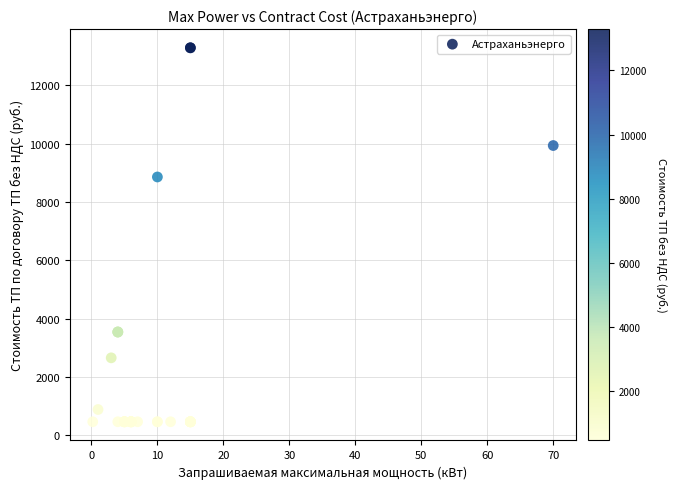

What Y value in the scatter plot is closest to 6878?

8860.2